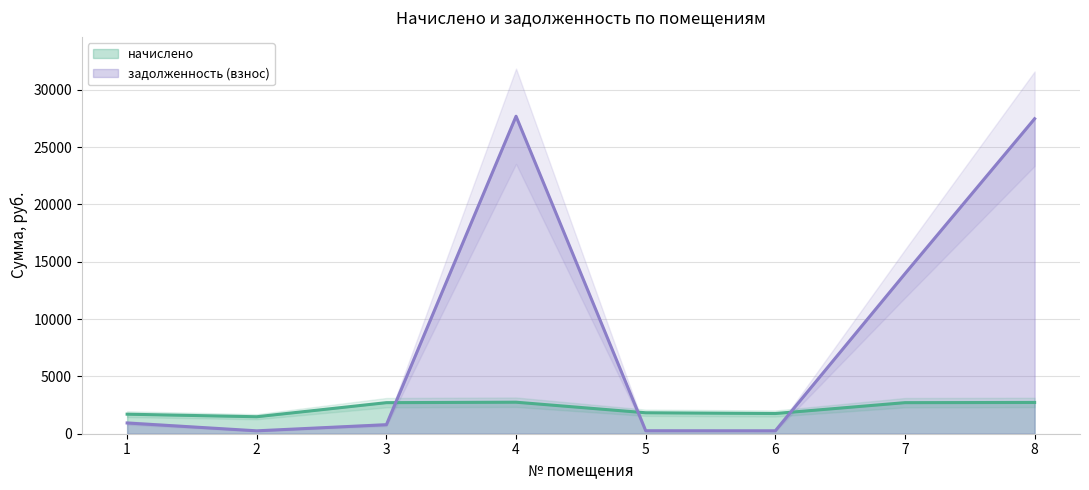

Does the chart have visible grid lines?

Yes